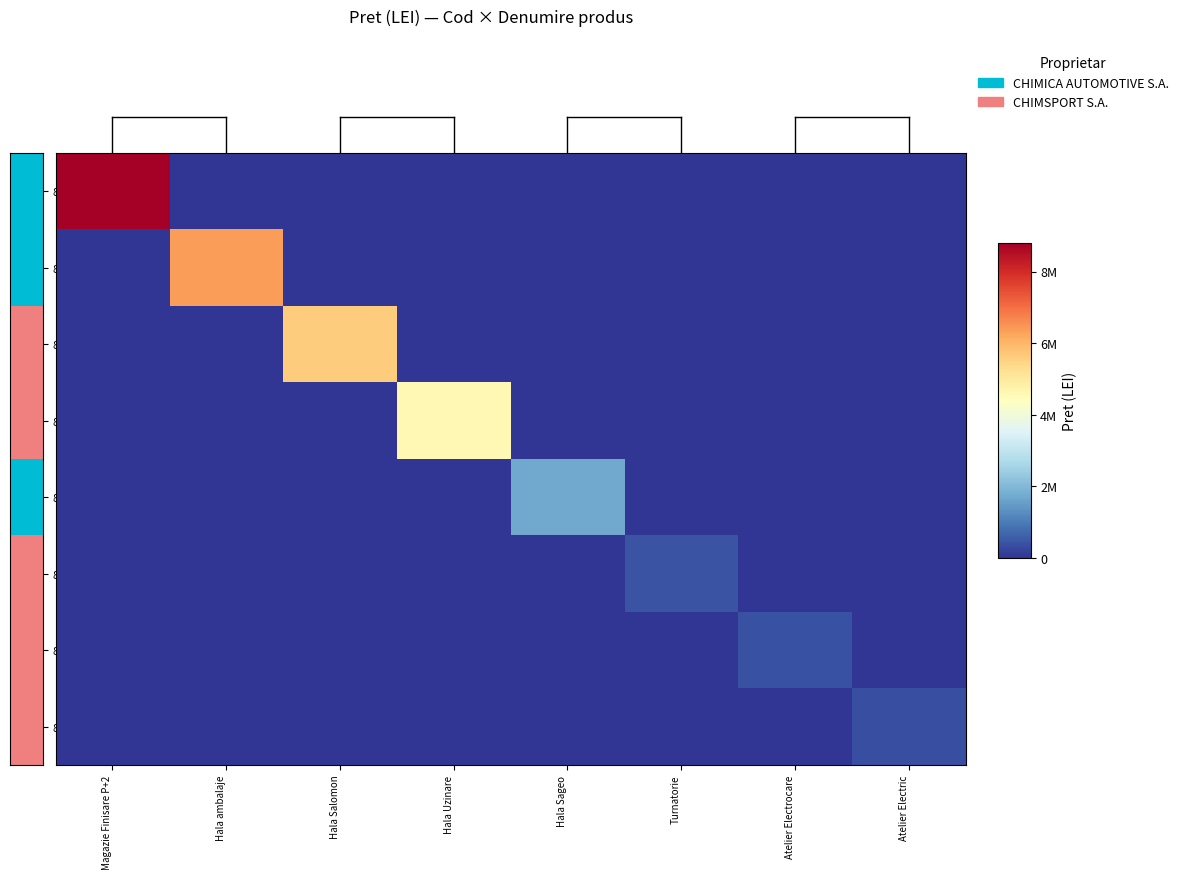

At which category is the sum across all series the highest?

Magazie Finisare P+2